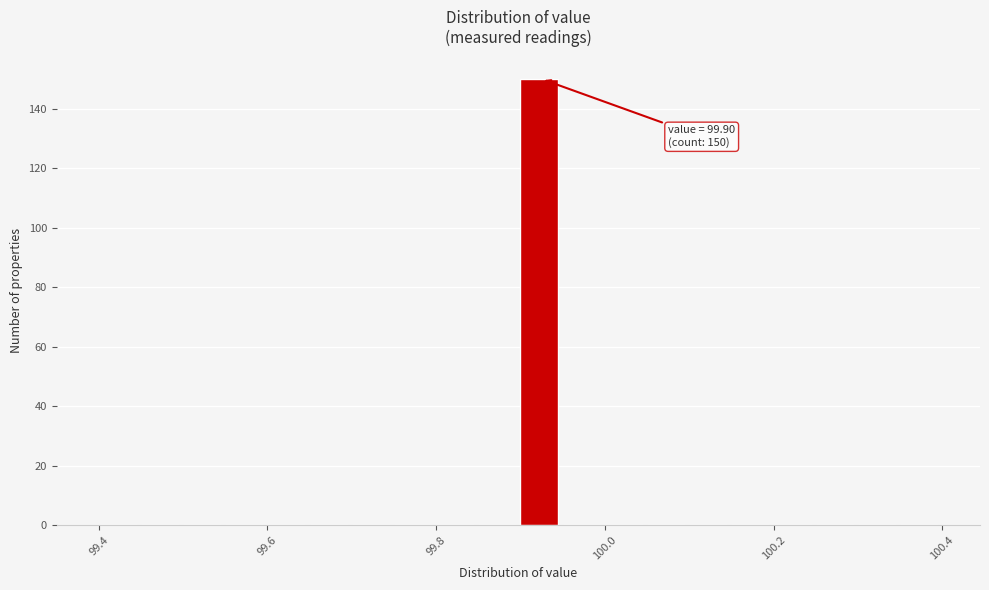

Read against the x-axis, roughly where is the centre of the tallest bar?

99.92